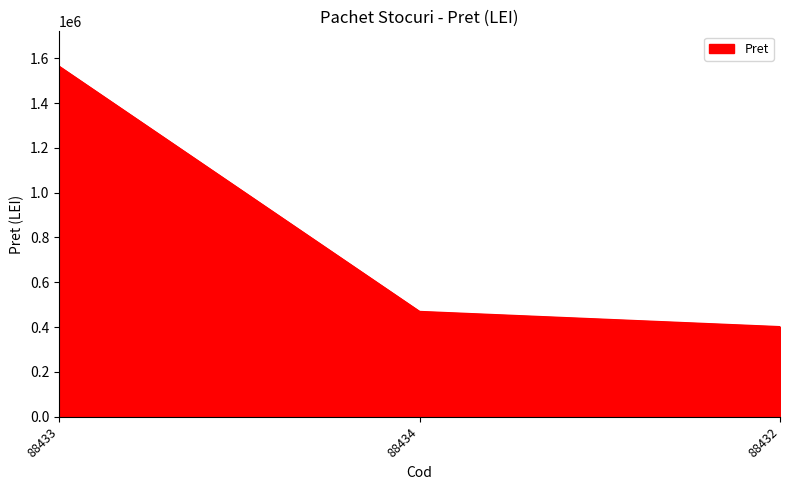

List the labels in order of value, smallest first.

88432, 88434, 88433